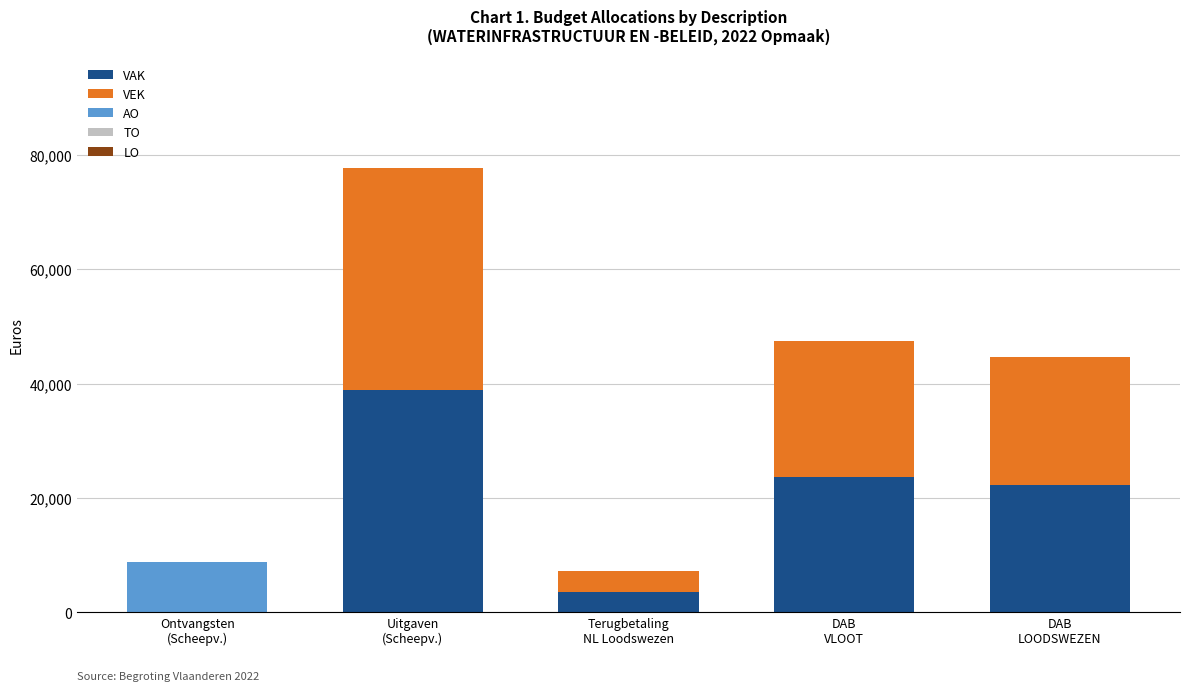

What is the maximum value for VAK?

38814